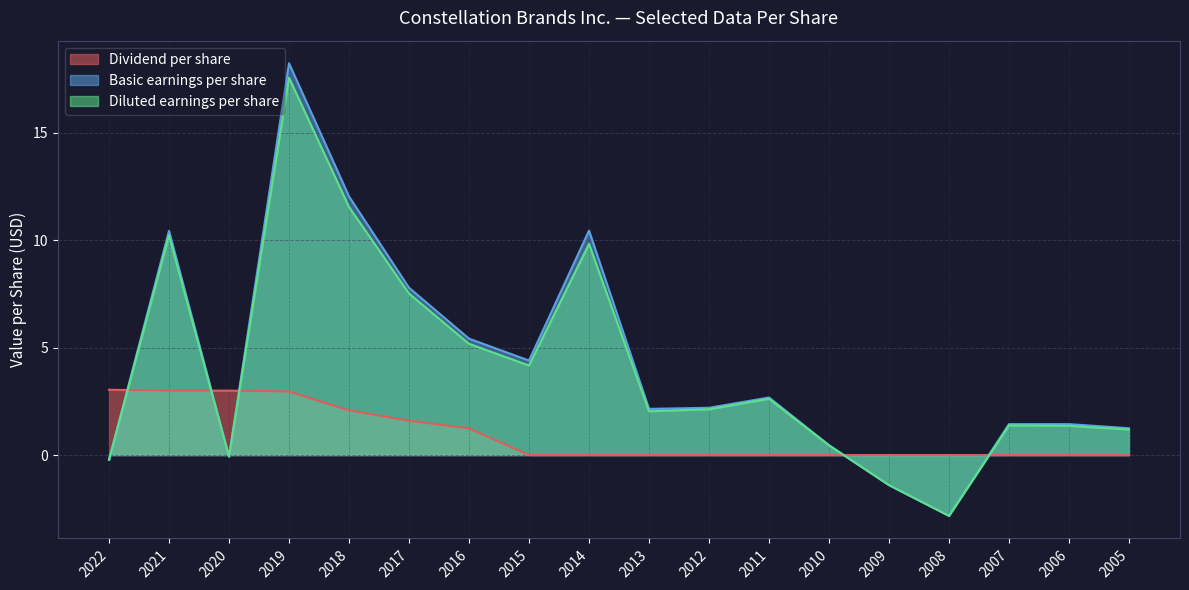

In Diluted earnings per share, how many points are lower than both neighbors (excluding endpoints)?

4